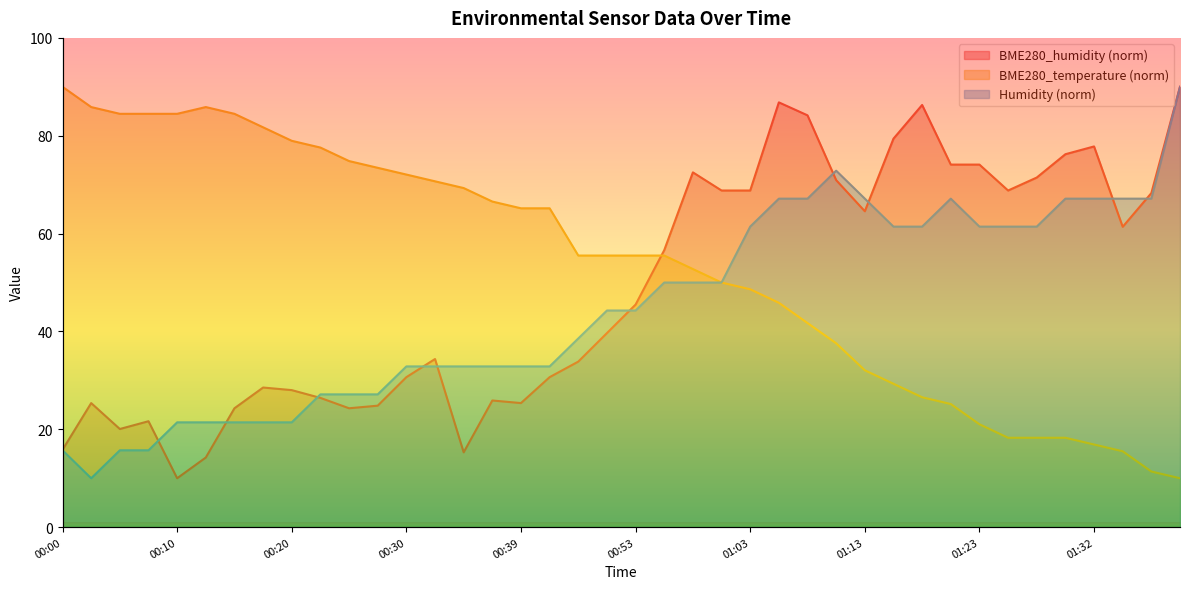

How many values in the Humidity series exceed 44?

21